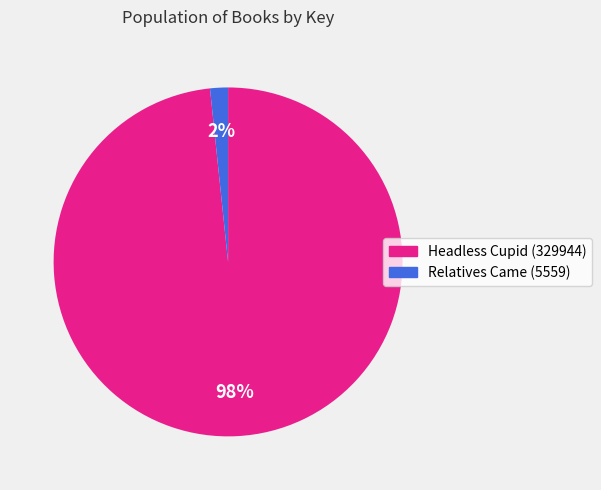

Does Relatives Came (5559) account for over 50% of the chart?

No